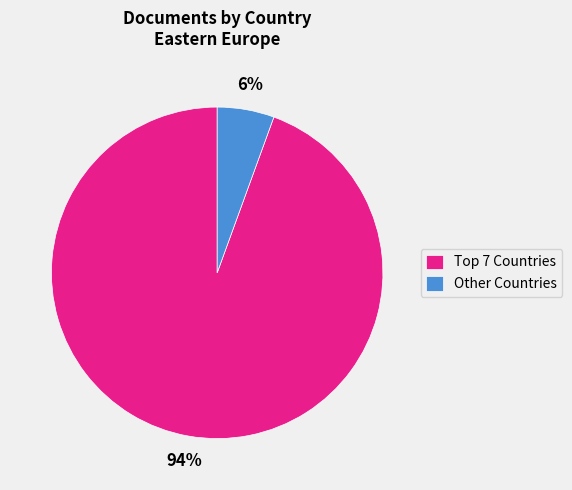

Is it true that Other Countries is 6% of the pie?

True